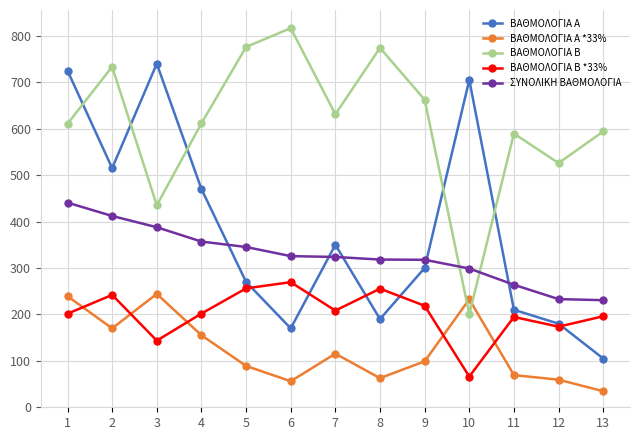

True or false: ΣΥΝΟΛΙΚΗ ΒΑΘΜΟΛΟΓΙΑ and ΒΑΘΜΟΛΟΓΙΑ Β cross at least once.

True